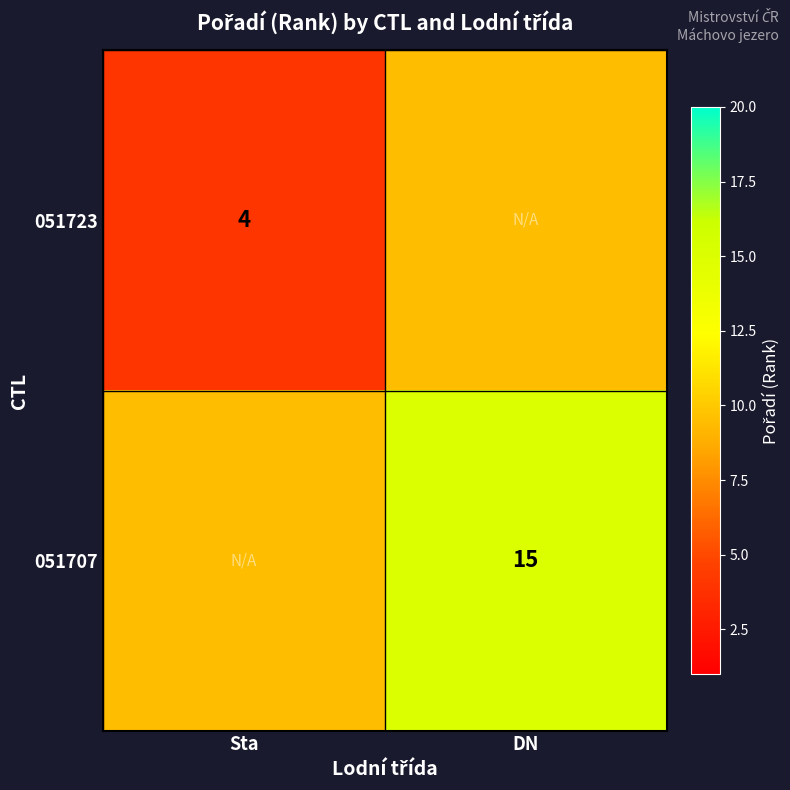

The 051723 series shows 4.0 at Sta. True or false?

True